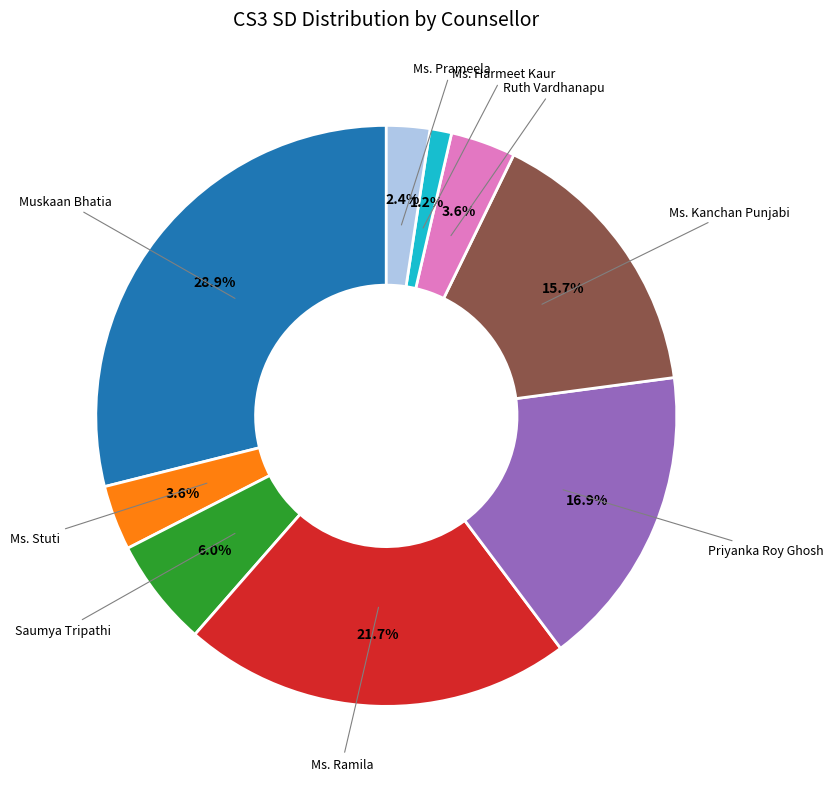

Does any single category account for the majority?

No